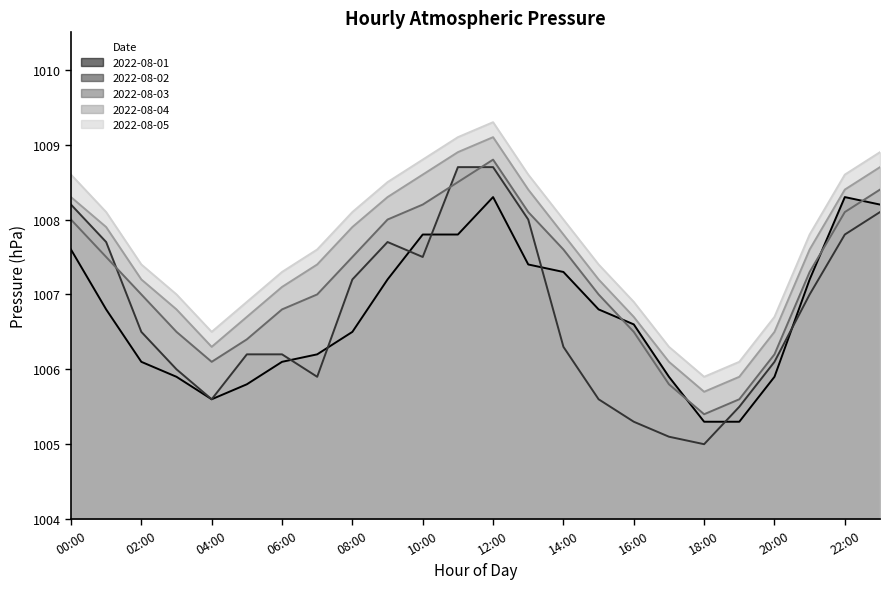

The 2022-08-01 series shows 1006.1 at 06:00. True or false?

True